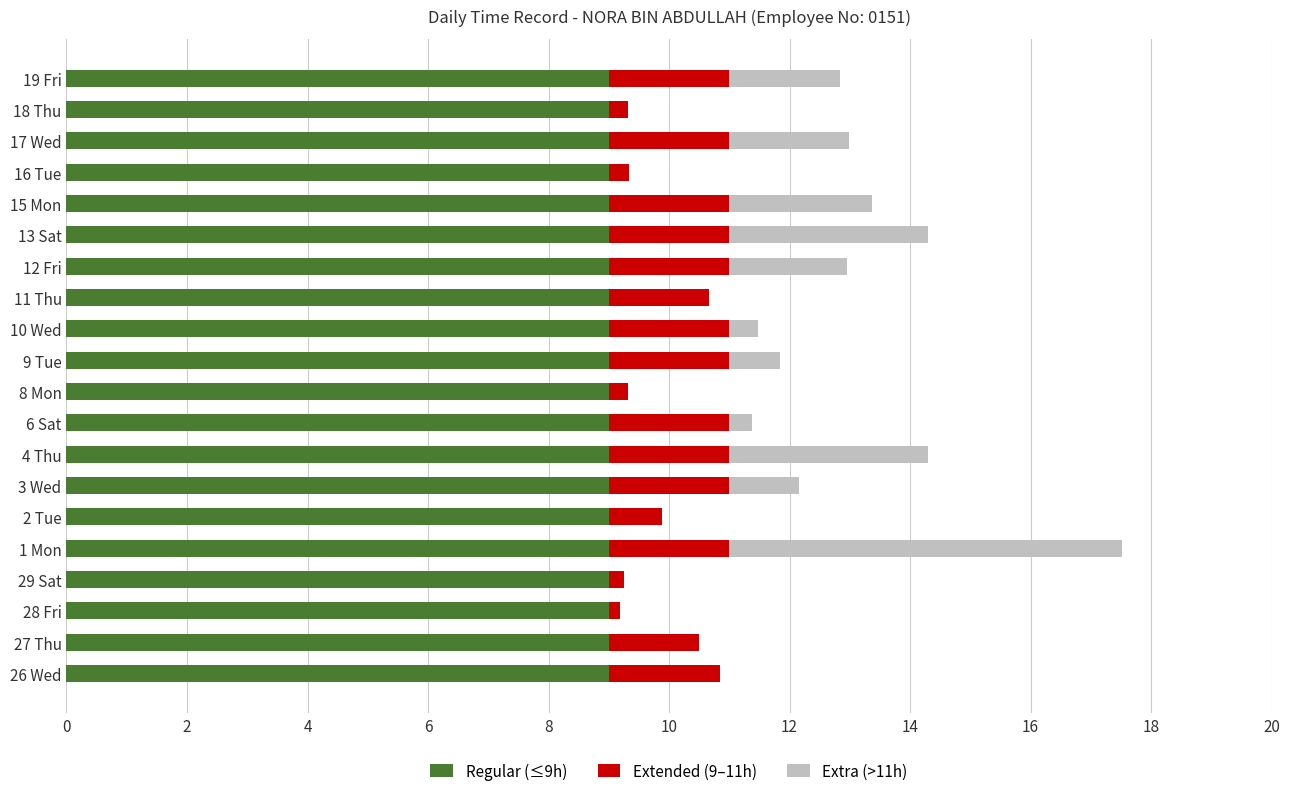

What is the sum of all Regular (≤9h) values?

180.0